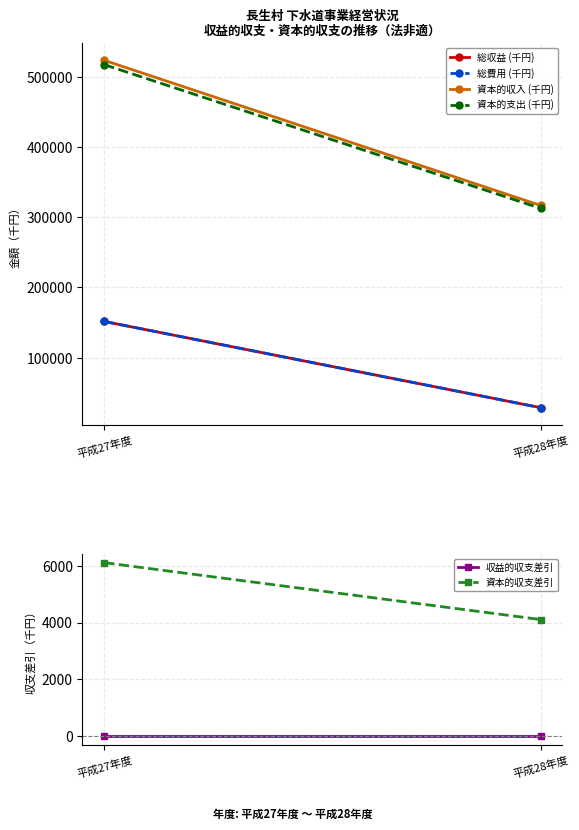

Which series has the widest spread of values?

資本的収入 (千円)